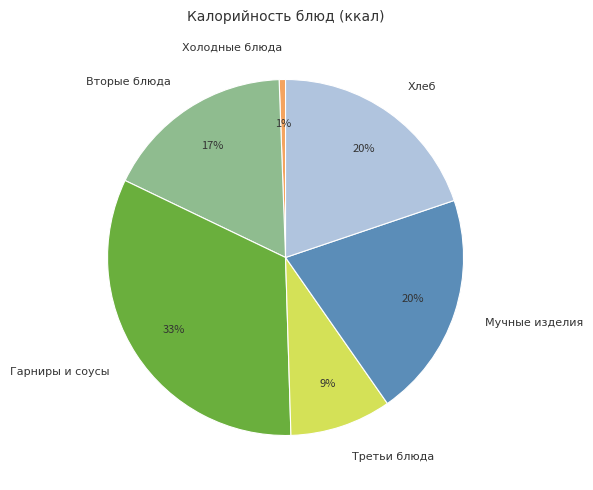

Is it true that Гарниры и соусы is 33% of the pie?

True